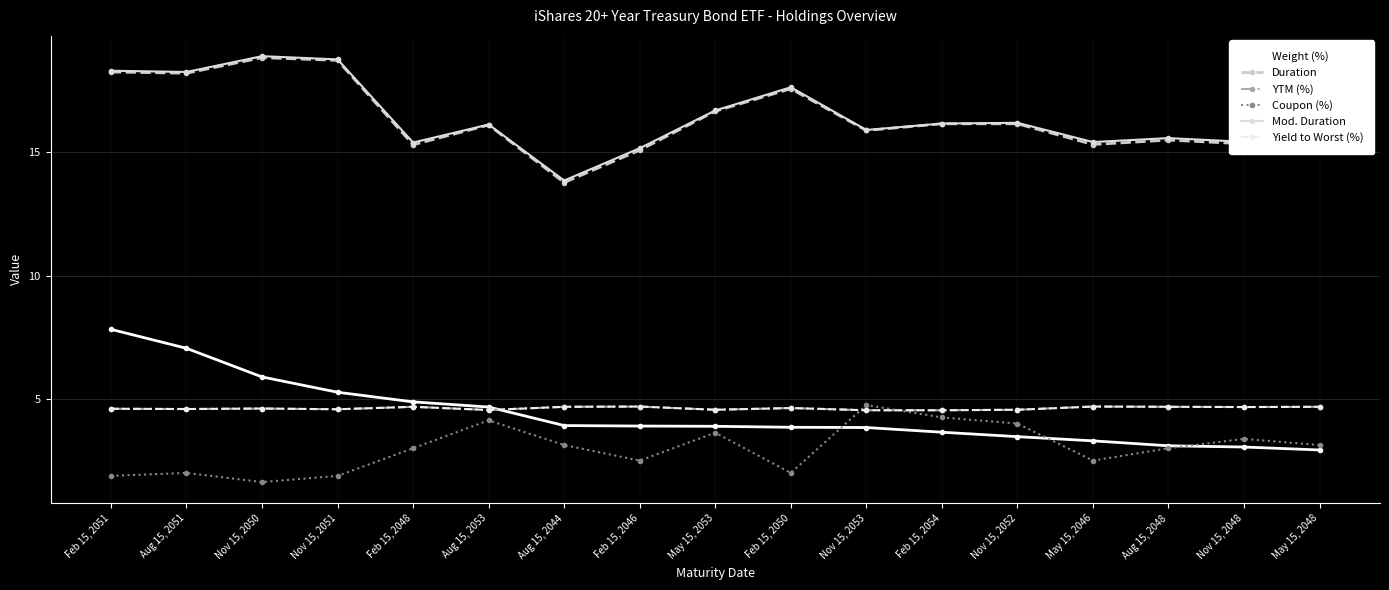

What value does the Mod. Duration series have at Feb 15, 2051?

18.3